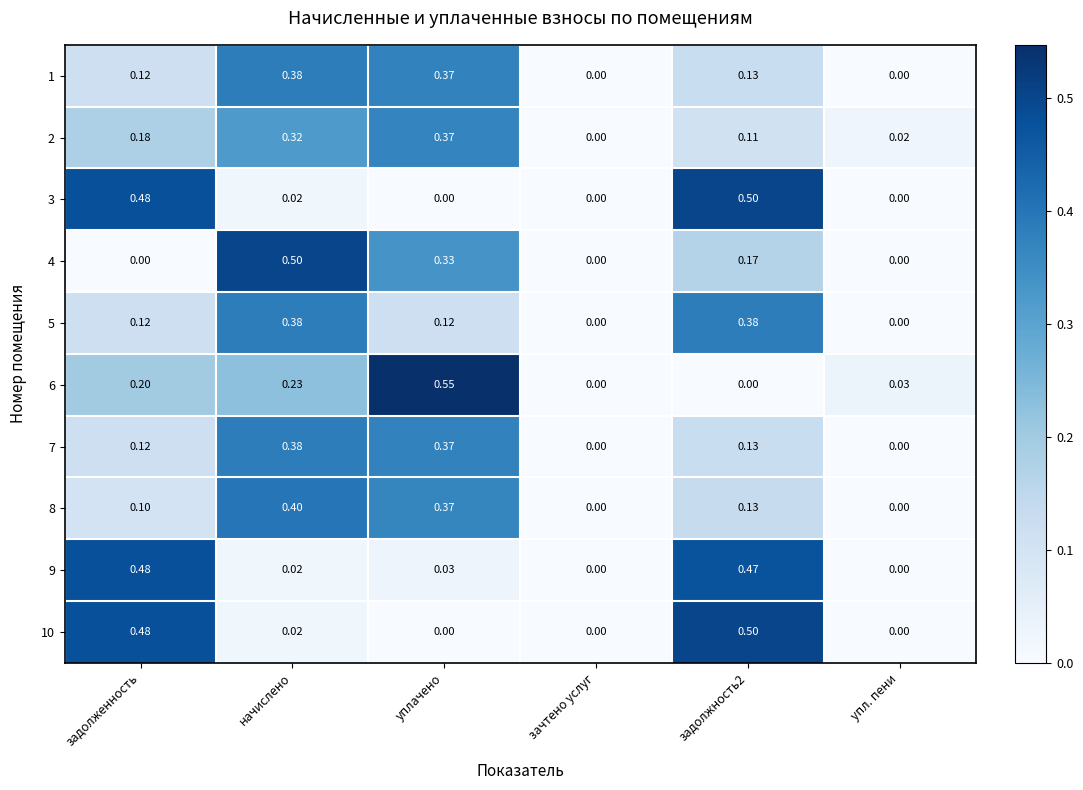

What is the total value across all series at упл. пени?

0.1